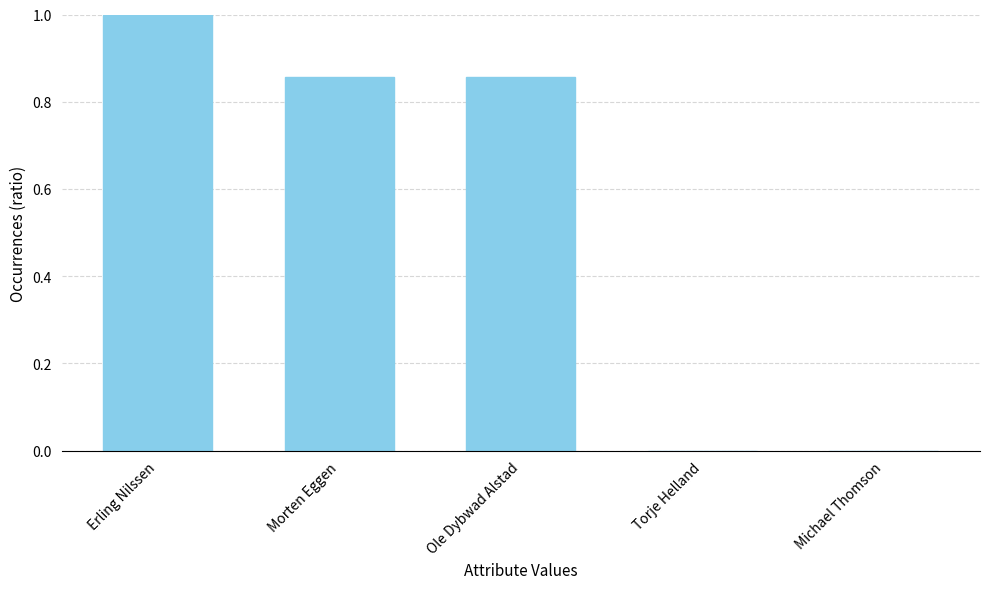

Between Ole Dybwad Alstad and Torje Helland, which is larger?

Ole Dybwad Alstad